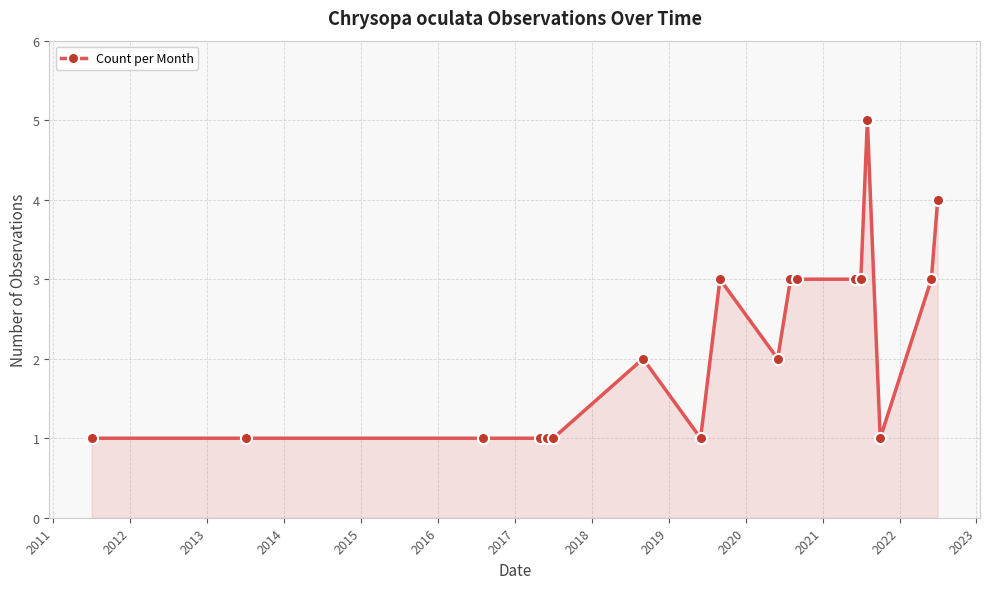

What is the value of the 14th point from the left?

3